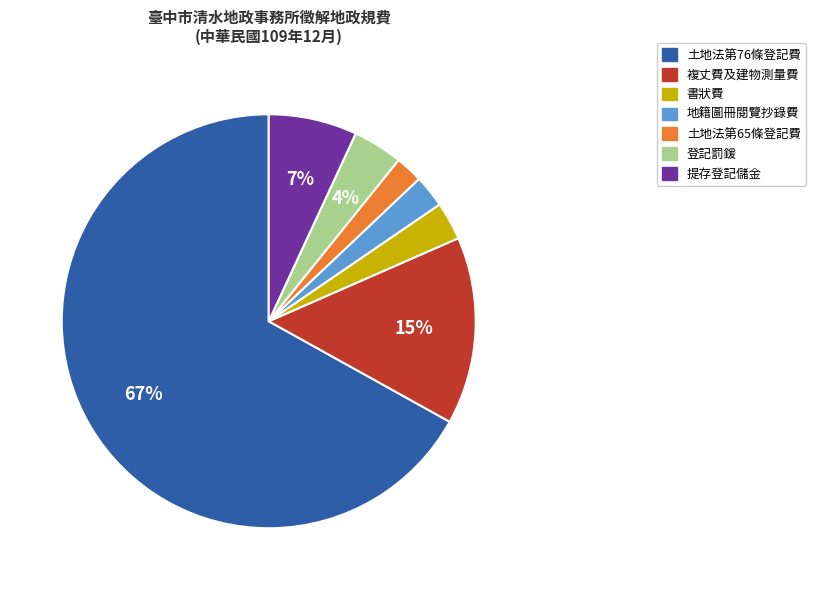

Do 複丈費及建物測量費 and 登記罰鍰 together represent more than half of the pie?

No